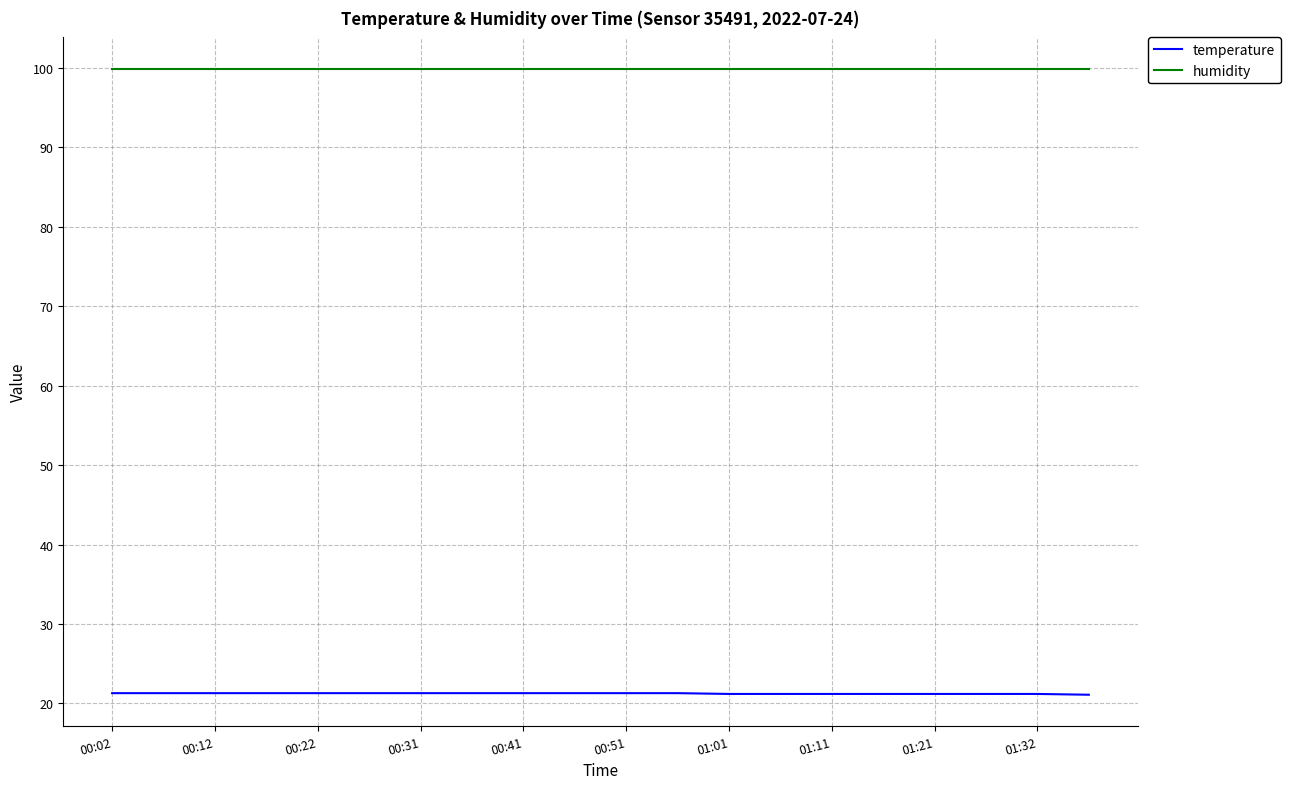

List the series in order of their peak value, lowest first.

temperature, humidity